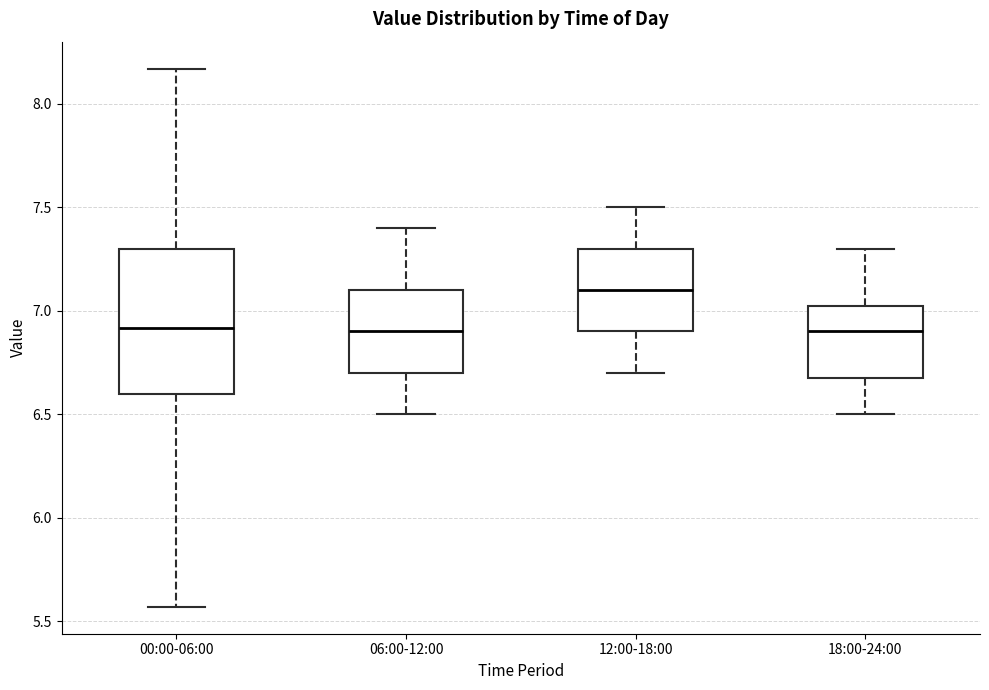

Comparing the boxes themselves (not the whiskers), which one is the tallest?

00:00-06:00